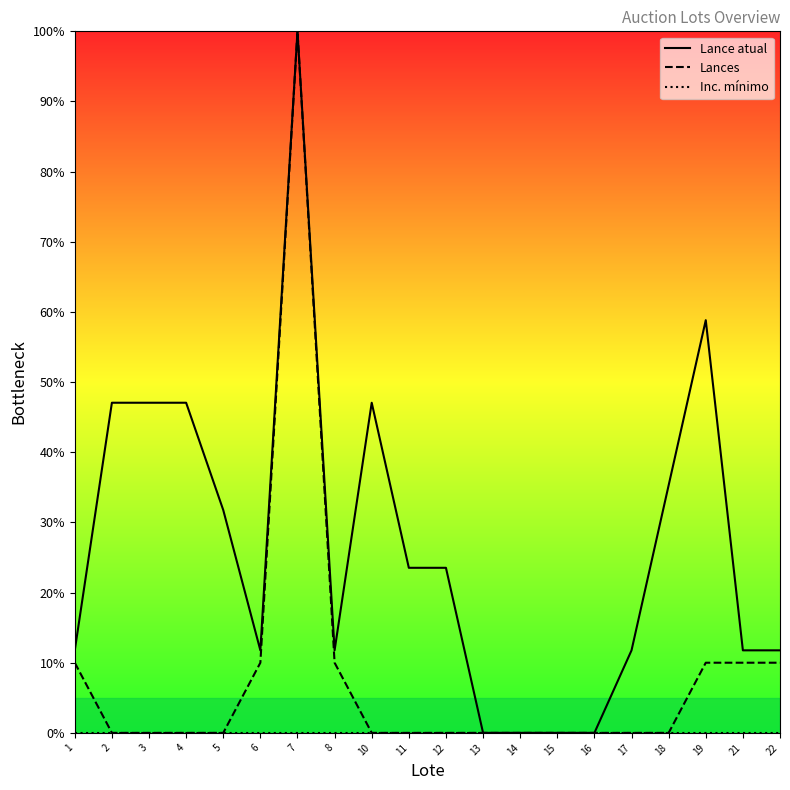

At which category is the sum across all series the highest?

7